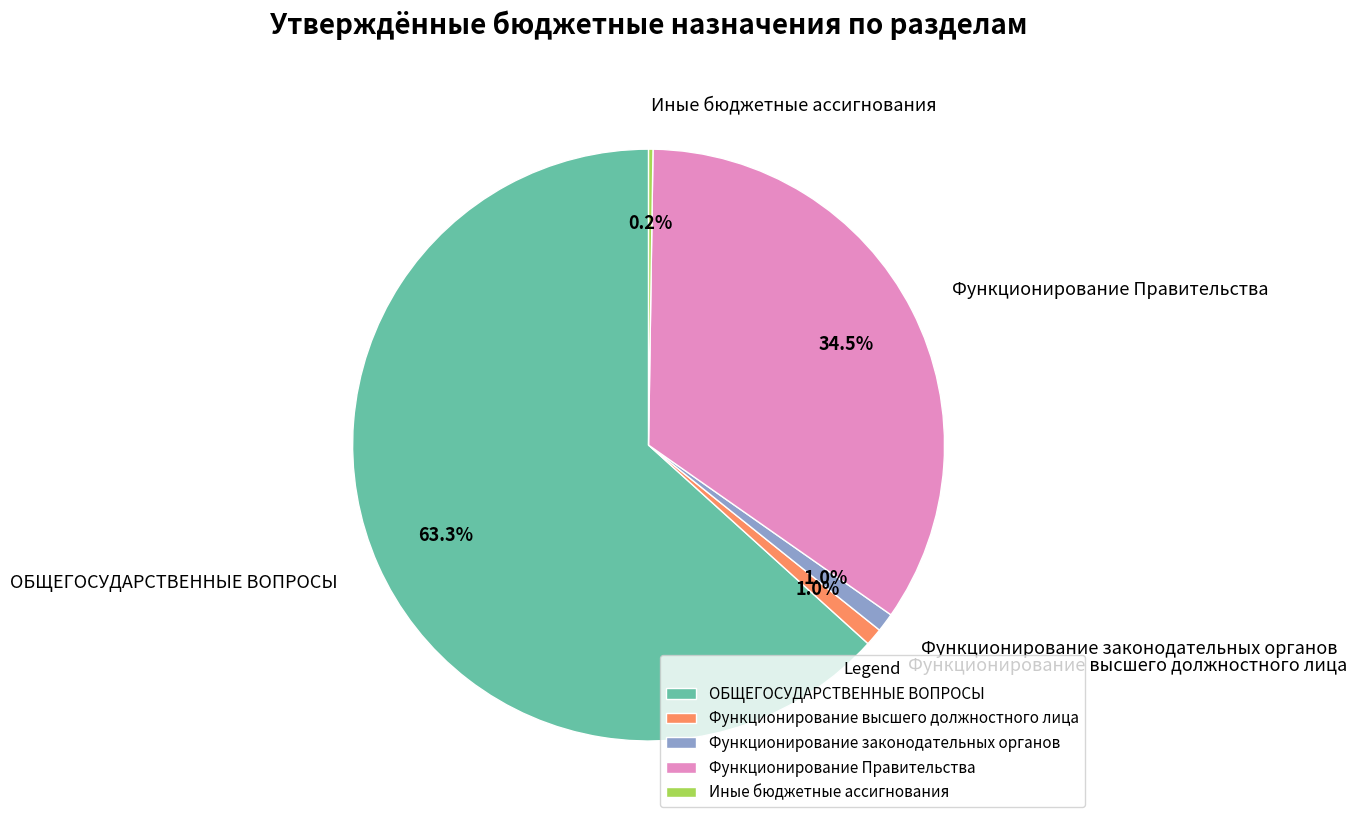

Is there a majority slice in this chart?

Yes